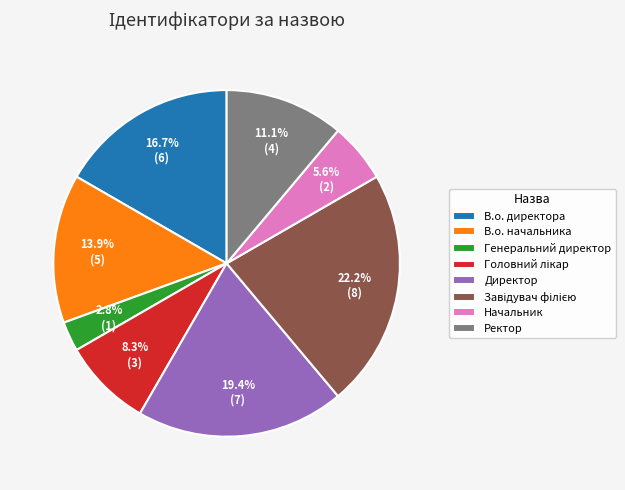

Is it true that В.о. директора is 10% of the pie?

False